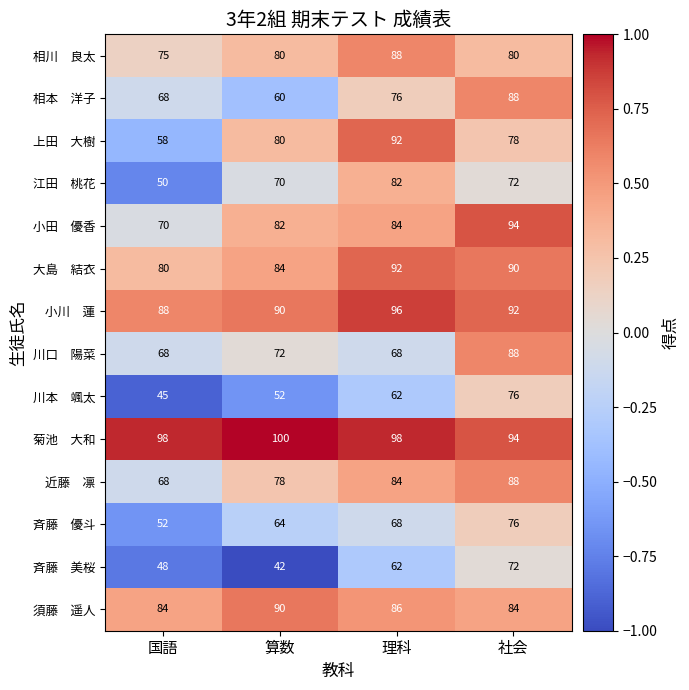

What is the minimum value shown in the chart?

42